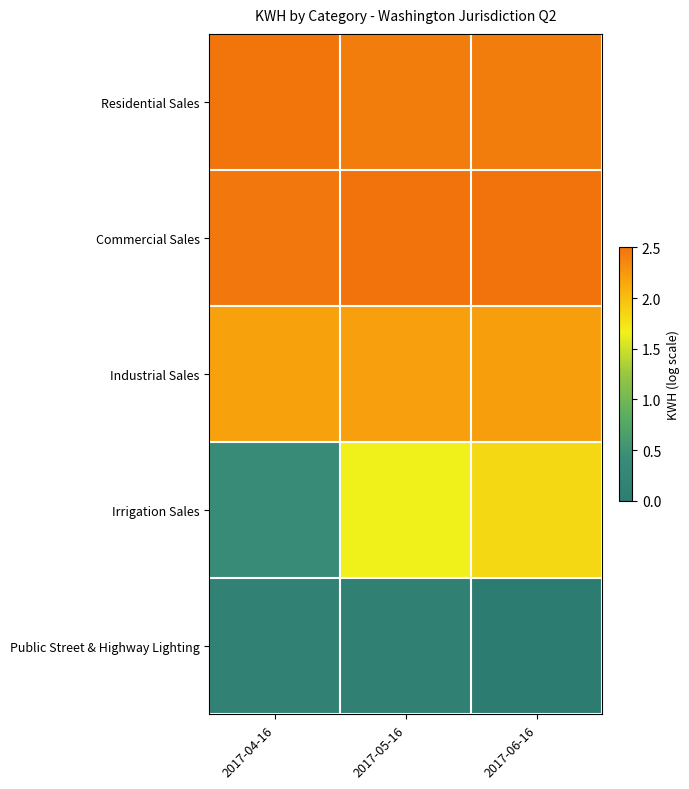

Which label corresponds to the largest value in the chart?

2017-06-16